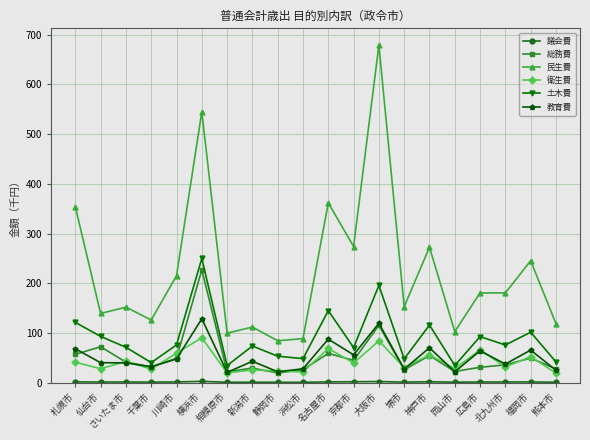

At how many categories does at least one series exceed 427?

2